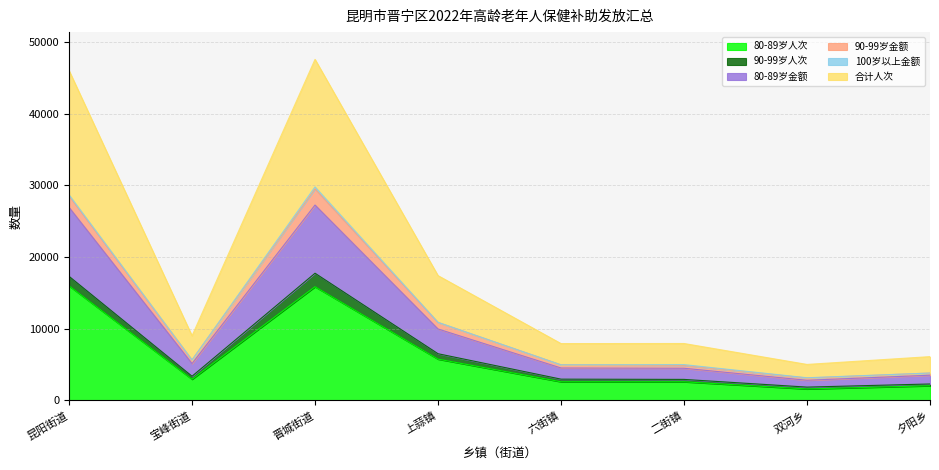

What is the maximum value for 80-89岁人次?

15981.0